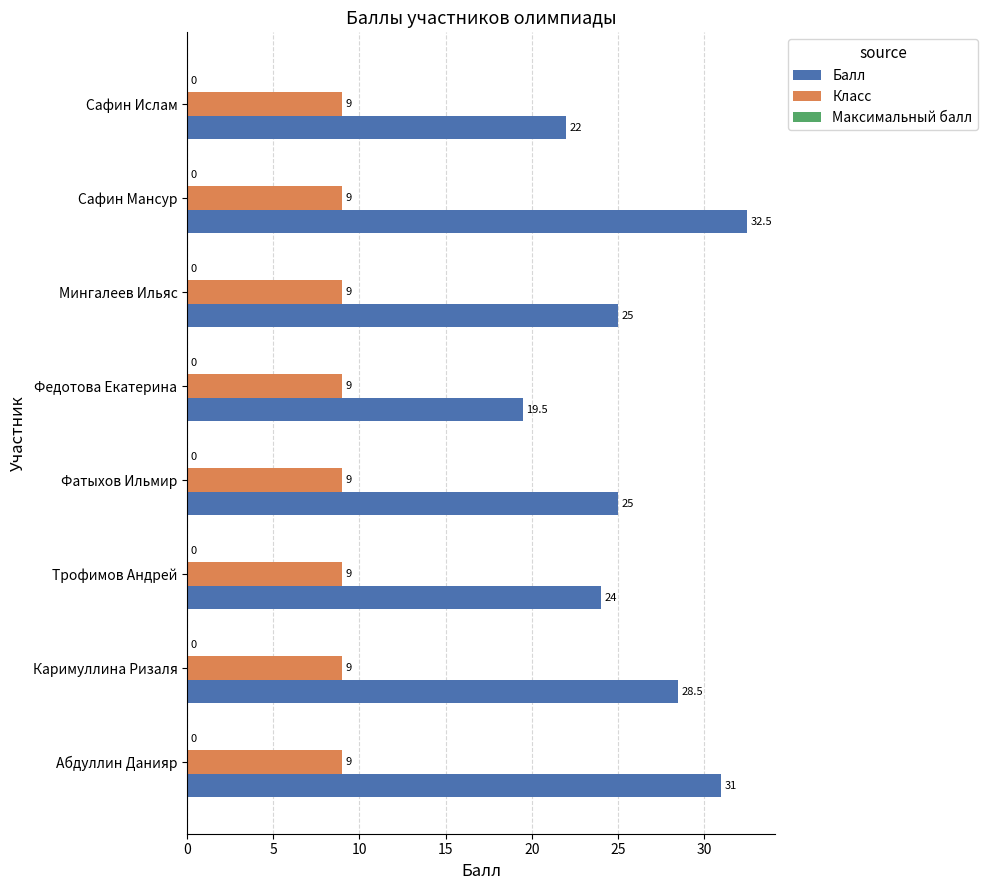

What is the sum of all Балл values?

207.5